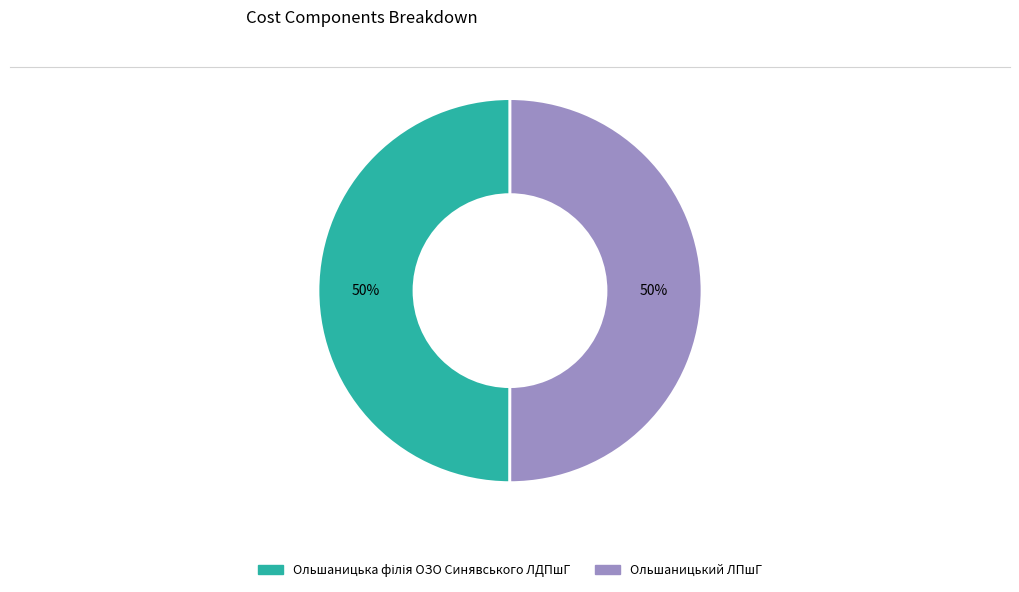

The Ольшаницький ЛПшГ slice represents 63% of the pie. True or false?

False